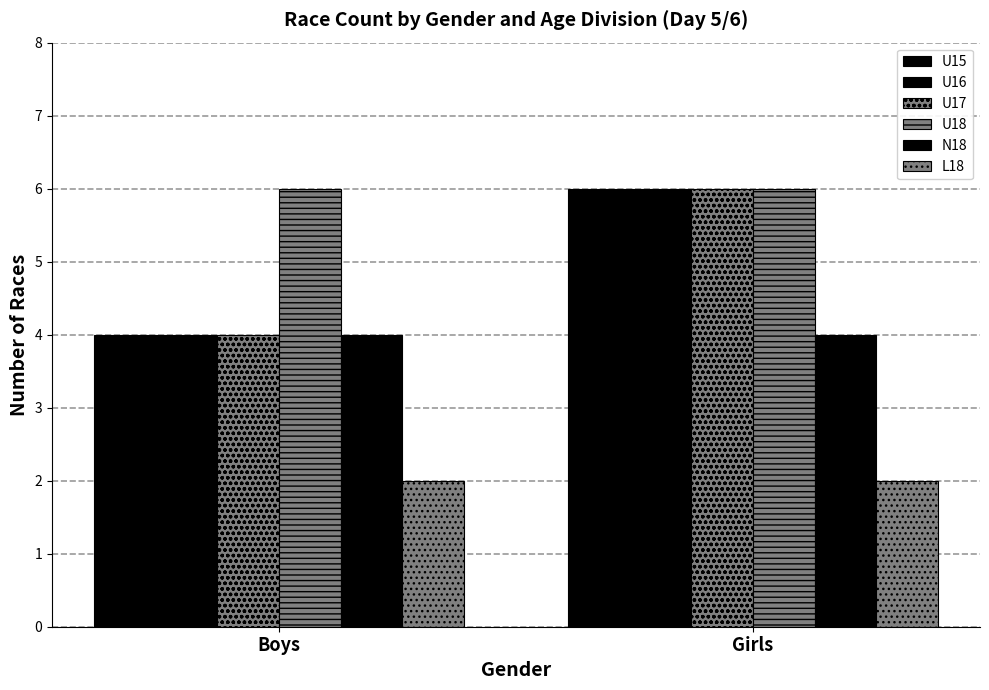

What is the greatest value displayed?

6